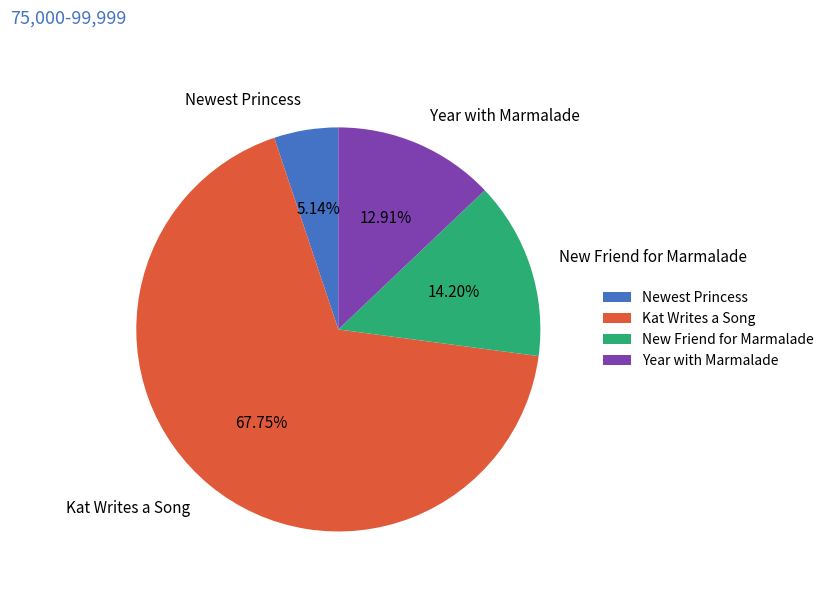

What percentage is the Year with Marmalade slice, to the nearest percent?

13%